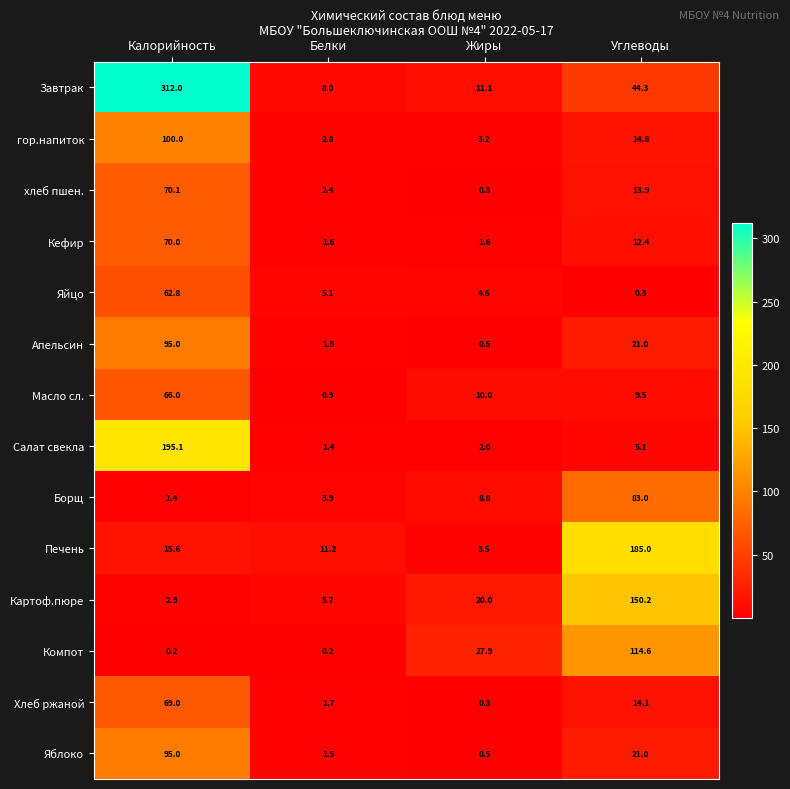

At how many categories does at least one series exceed 112?

2